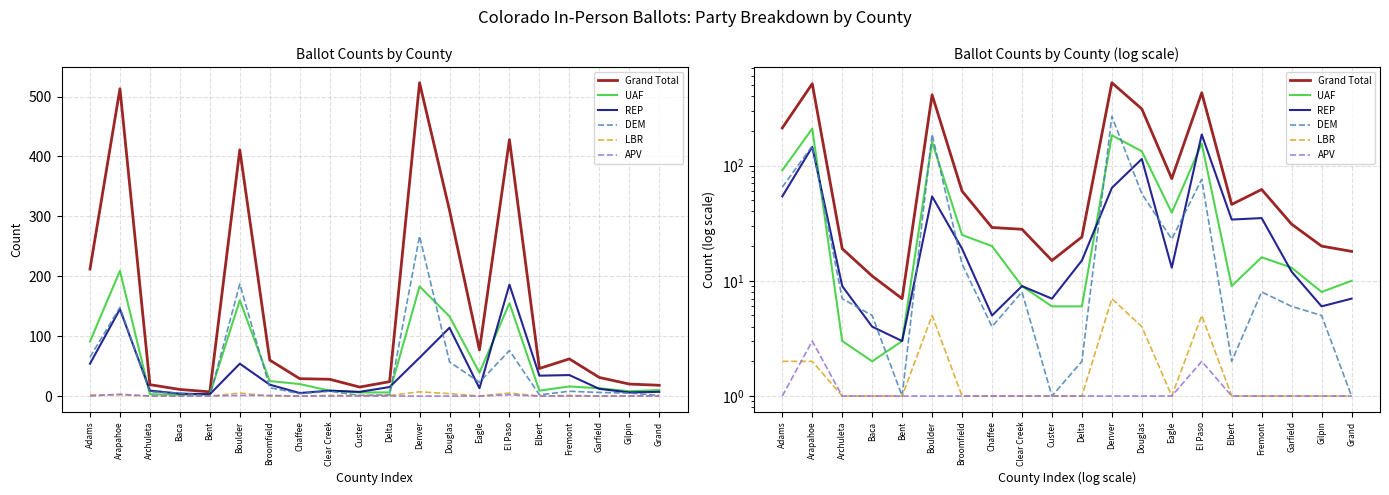

Reading left to right, extract all data points from this chart.

Grand Total: Adams=212	Arapahoe=513	Archuleta=19	Baca=11	Bent=7	Boulder=411	Broomfield=60	Chaffee=29	Clear Creek=28	Custer=15	Delta=24	Denver=523	Douglas=310	Eagle=77	El Paso=428	Elbert=46	Fremont=62	Garfield=31	Gilpin=20	Grand=18
UAF: Adams=91	Arapahoe=209	Archuleta=3	Baca=2	Bent=3	Boulder=160	Broomfield=25	Chaffee=20	Clear Creek=9	Custer=6	Delta=6	Denver=183	Douglas=133	Eagle=39	El Paso=155	Elbert=9	Fremont=16	Garfield=13	Gilpin=8	Grand=10
REP: Adams=54	Arapahoe=145	Archuleta=9	Baca=4	Bent=3	Boulder=54	Broomfield=19	Chaffee=5	Clear Creek=9	Custer=7	Delta=15	Denver=64	Douglas=114	Eagle=13	El Paso=186	Elbert=34	Fremont=35	Garfield=12	Gilpin=6	Grand=7
DEM: Adams=65	Arapahoe=148	Archuleta=7	Baca=5	Bent=1	Boulder=187	Broomfield=14	Chaffee=4	Clear Creek=8	Custer=1	Delta=2	Denver=267	Douglas=57	Eagle=23	El Paso=76	Elbert=2	Fremont=8	Garfield=6	Gilpin=5	Grand=1
LBR: Adams=2	Arapahoe=2	Archuleta=1	Baca=1	Bent=1	Boulder=5	Broomfield=1	Chaffee=1	Clear Creek=1	Custer=1	Delta=1	Denver=7	Douglas=4	Eagle=1	El Paso=5	Elbert=1	Fremont=1	Garfield=1	Gilpin=1	Grand=1
APV: Adams=1	Arapahoe=3	Archuleta=1	Baca=1	Bent=1	Boulder=1	Broomfield=1	Chaffee=1	Clear Creek=1	Custer=1	Delta=1	Denver=1	Douglas=1	Eagle=1	El Paso=2	Elbert=1	Fremont=1	Garfield=1	Gilpin=1	Grand=1